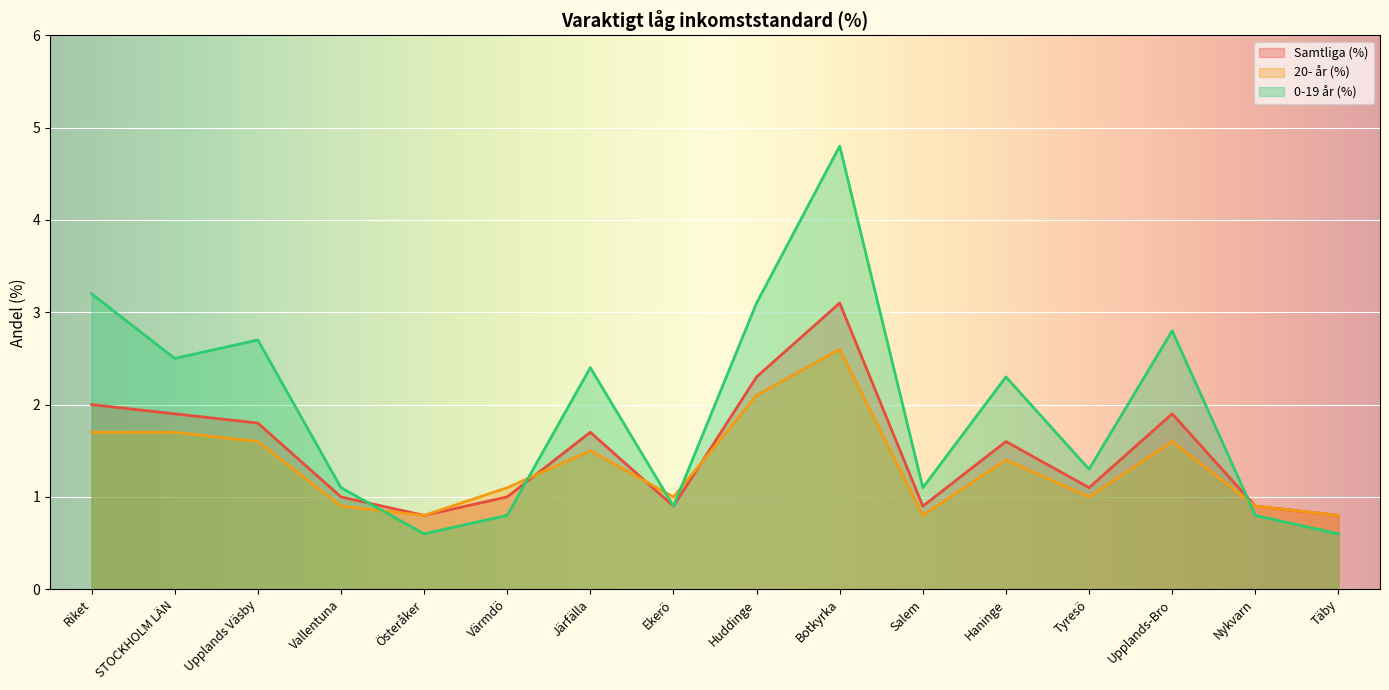

Where is the first local minimum for Samtliga (%)?

Österåker